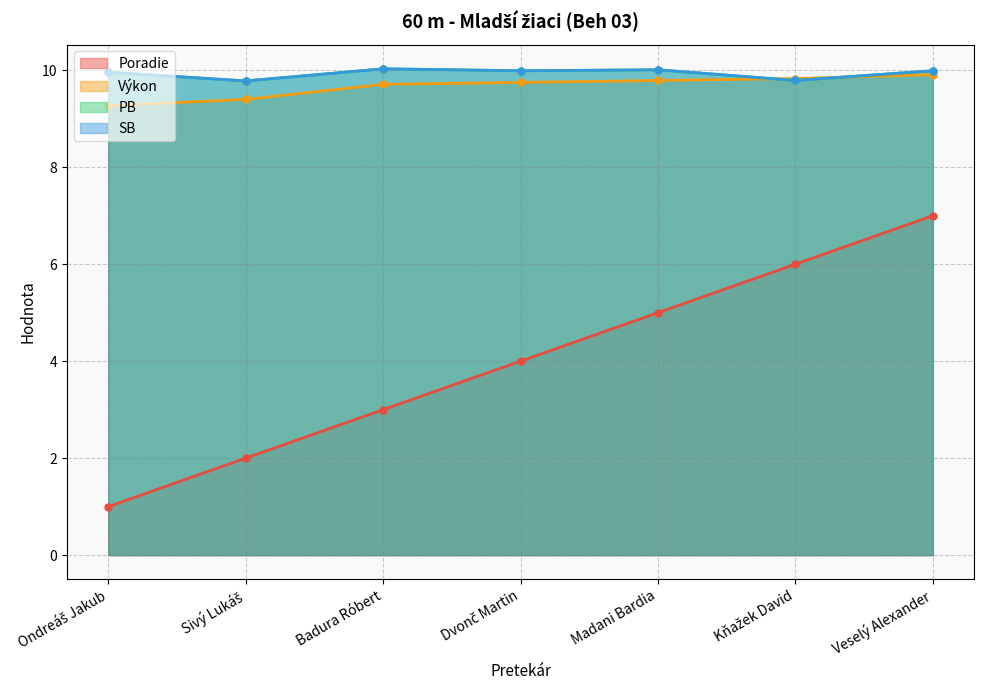

At which category is the sum across all series the highest?

Veselý Alexander